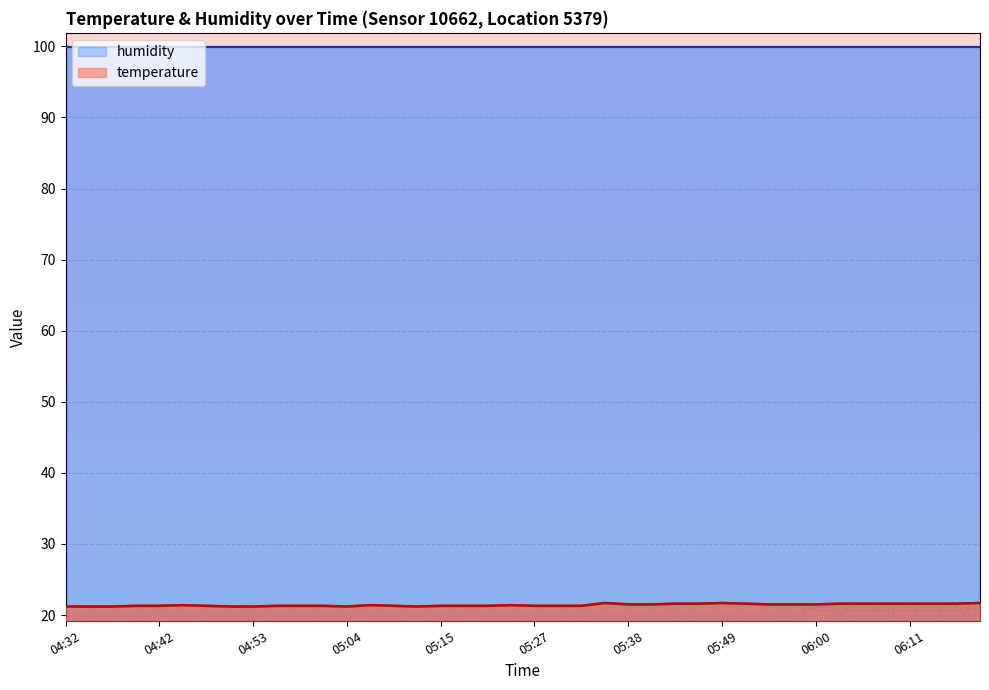

Between 04:42 and 05:51, which is larger?

05:51